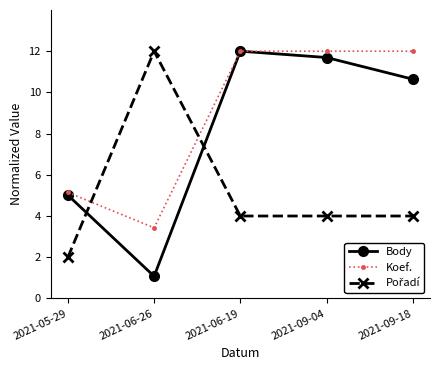

What value does the Body series have at 2021-09-18?

10.6